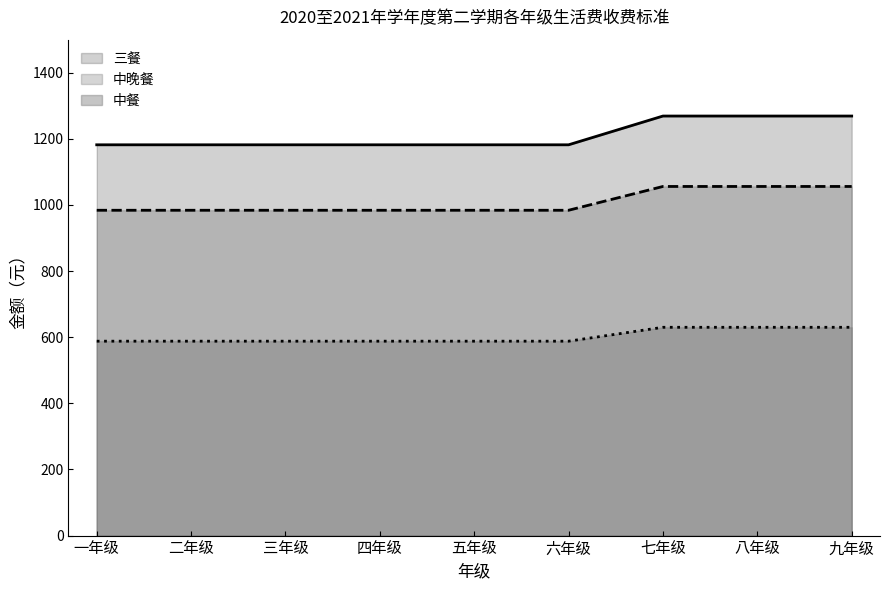

At 六年级, list the series in order from smallest to largest.

中餐, 中晚餐, 三餐